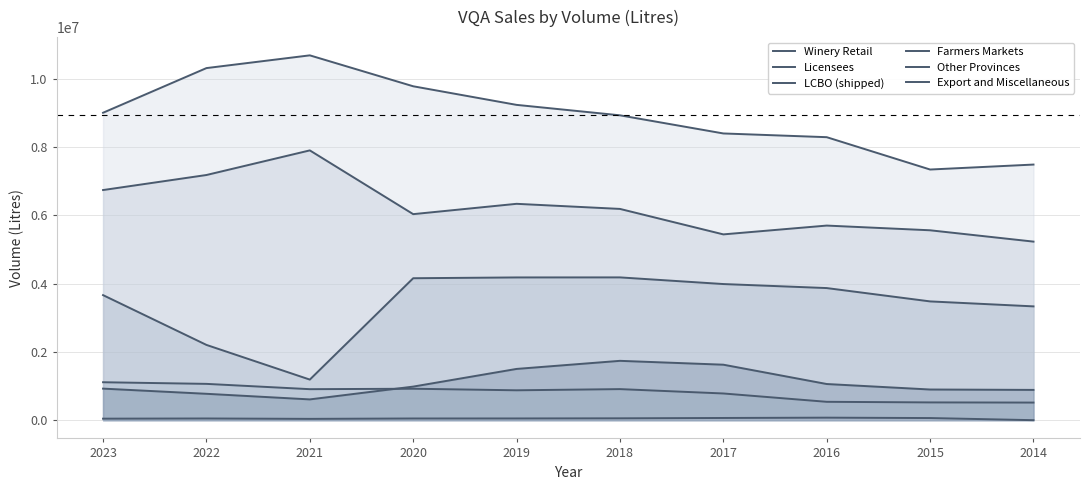

Where is the first local maximum for Other Provinces?

2020